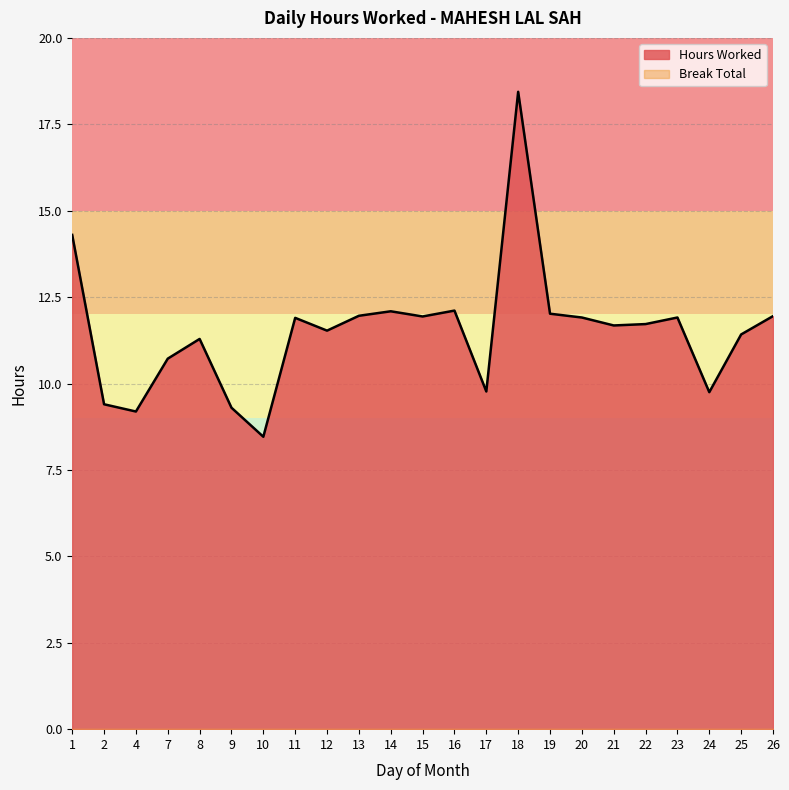

How many series are shown in this chart?

2